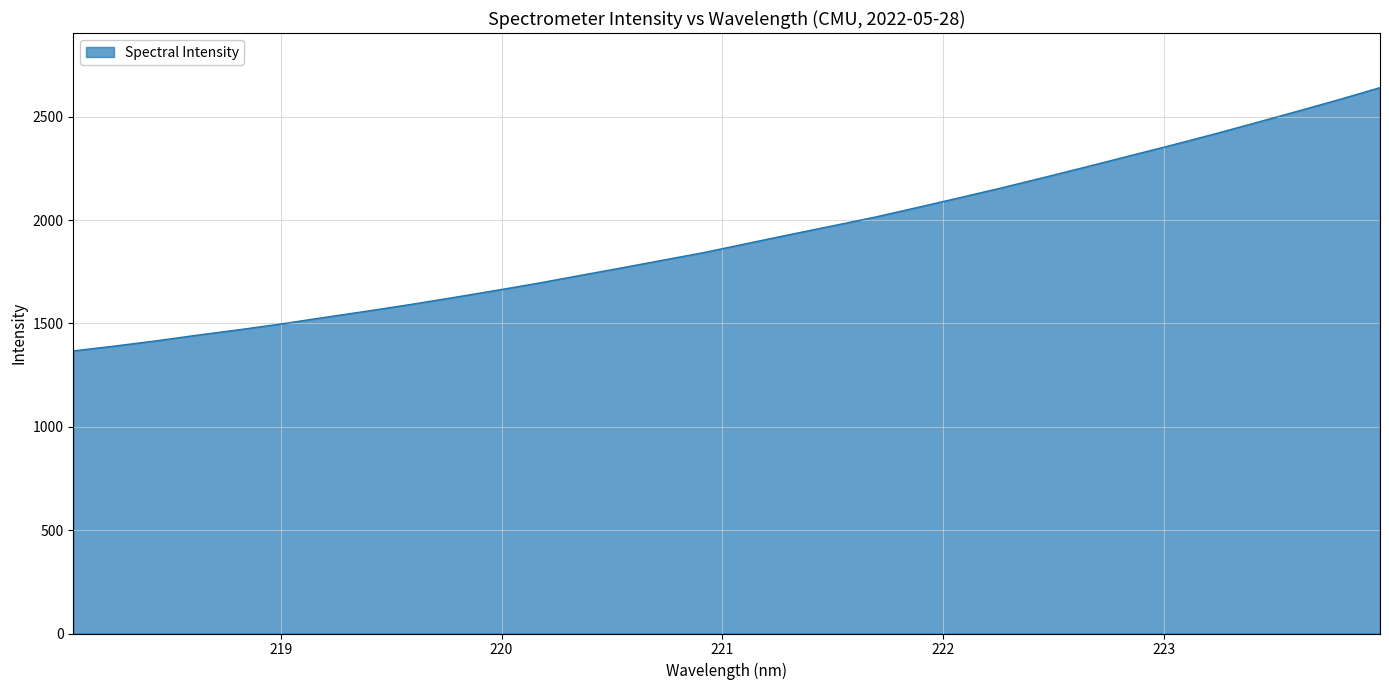

What is the greatest value displayed?

2641.4